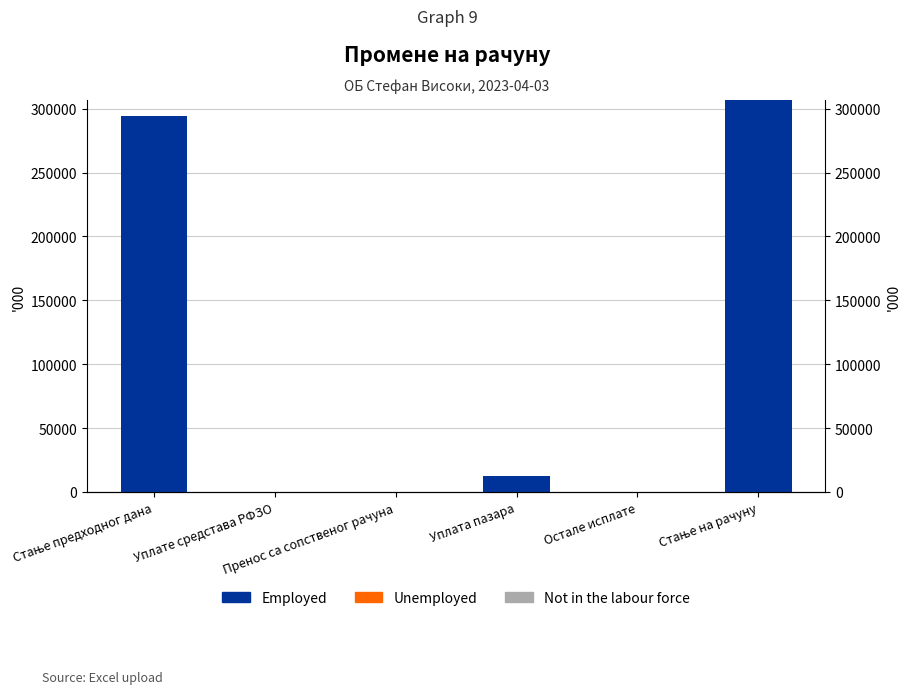

Rank the series by their maximum value, from highest to lowest.

Employed, Unemployed, Not in the labour force